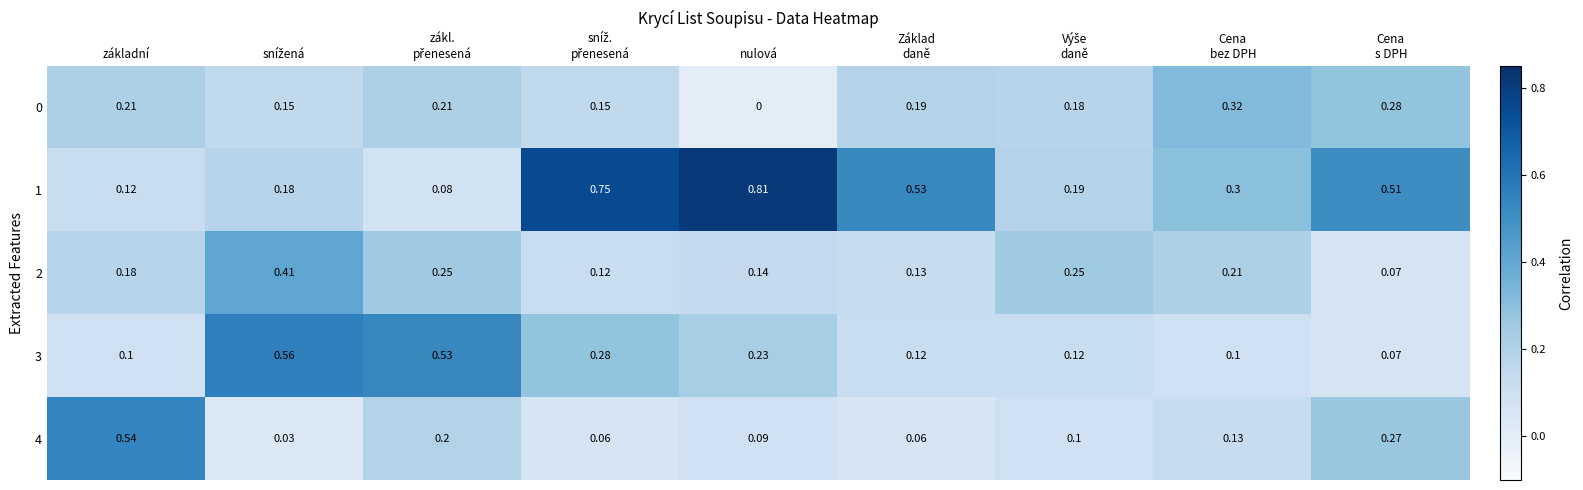

Which label corresponds to the largest value in the chart?

nulová